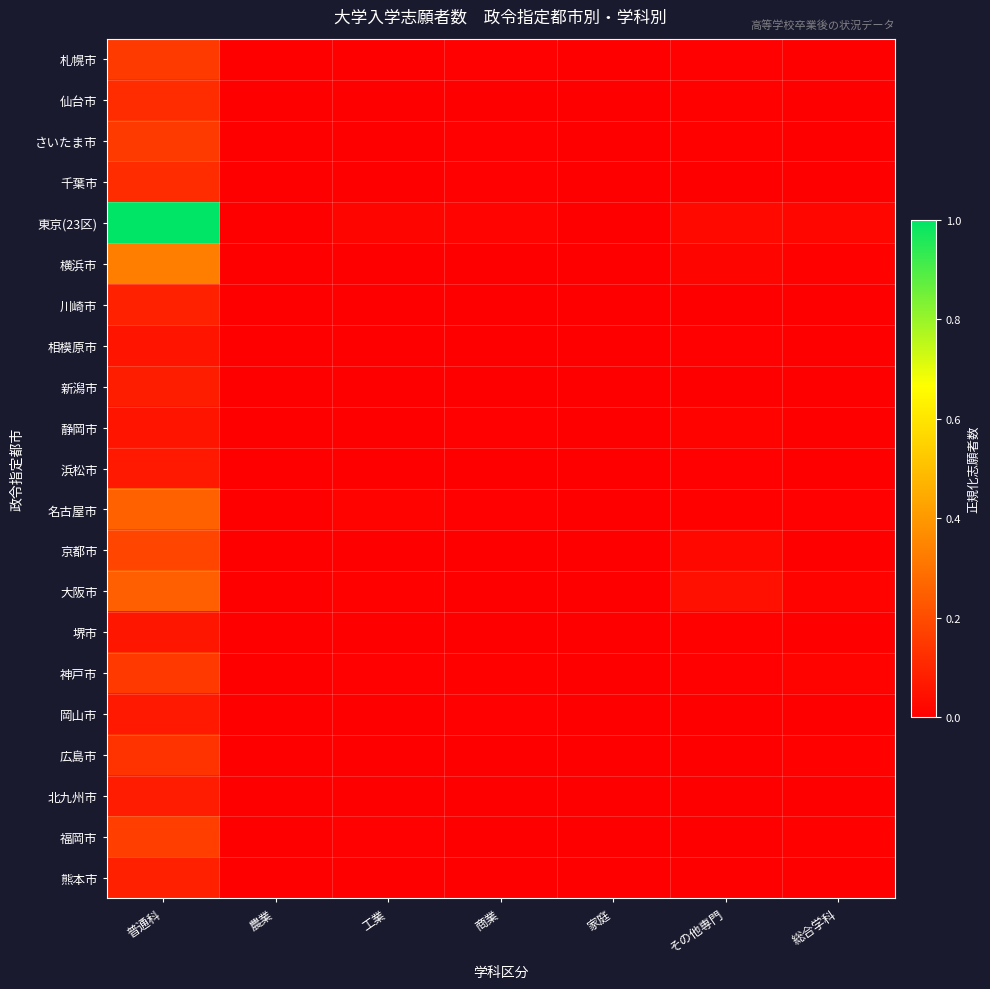

List the series in order of their peak value, lowest first.

相模原市, 静岡市, 堺市, 岡山市, 浜松市, 北九州市, 新潟市, 熊本市, 川崎市, 仙台市, 千葉市, 広島市, 神戸市, さいたま市, 札幌市, 福岡市, 京都市, 大阪市, 名古屋市, 横浜市, 東京(23区)